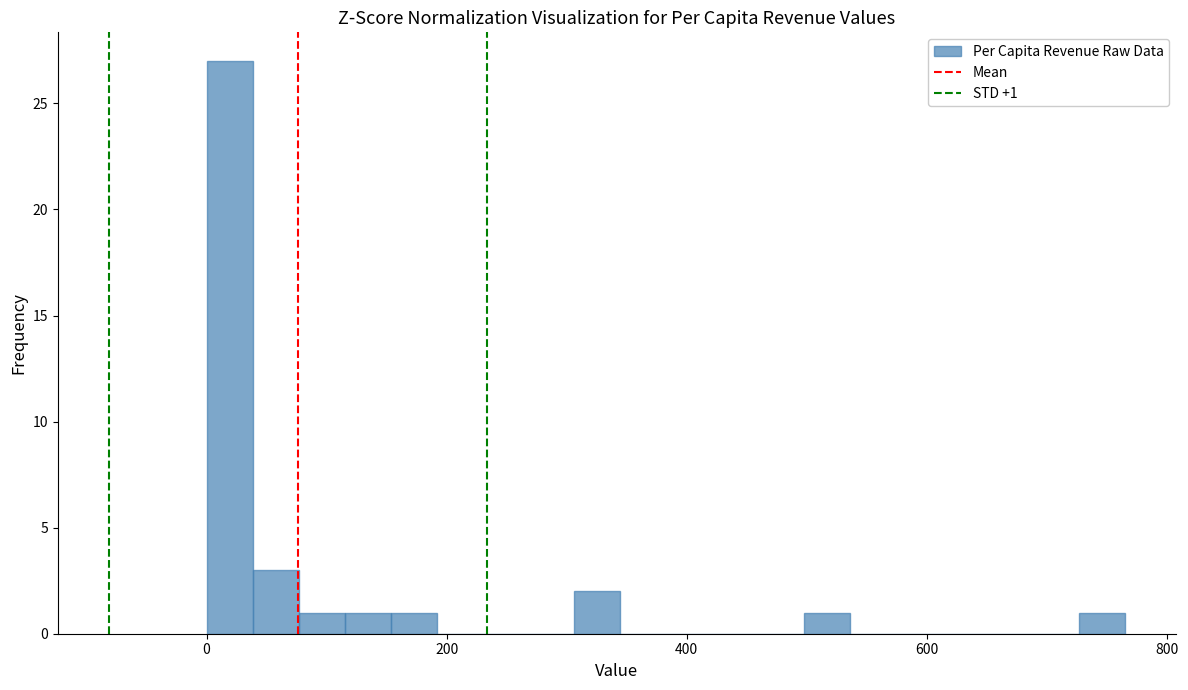

Read against the x-axis, roughly where is the centre of the tallest bar?

20